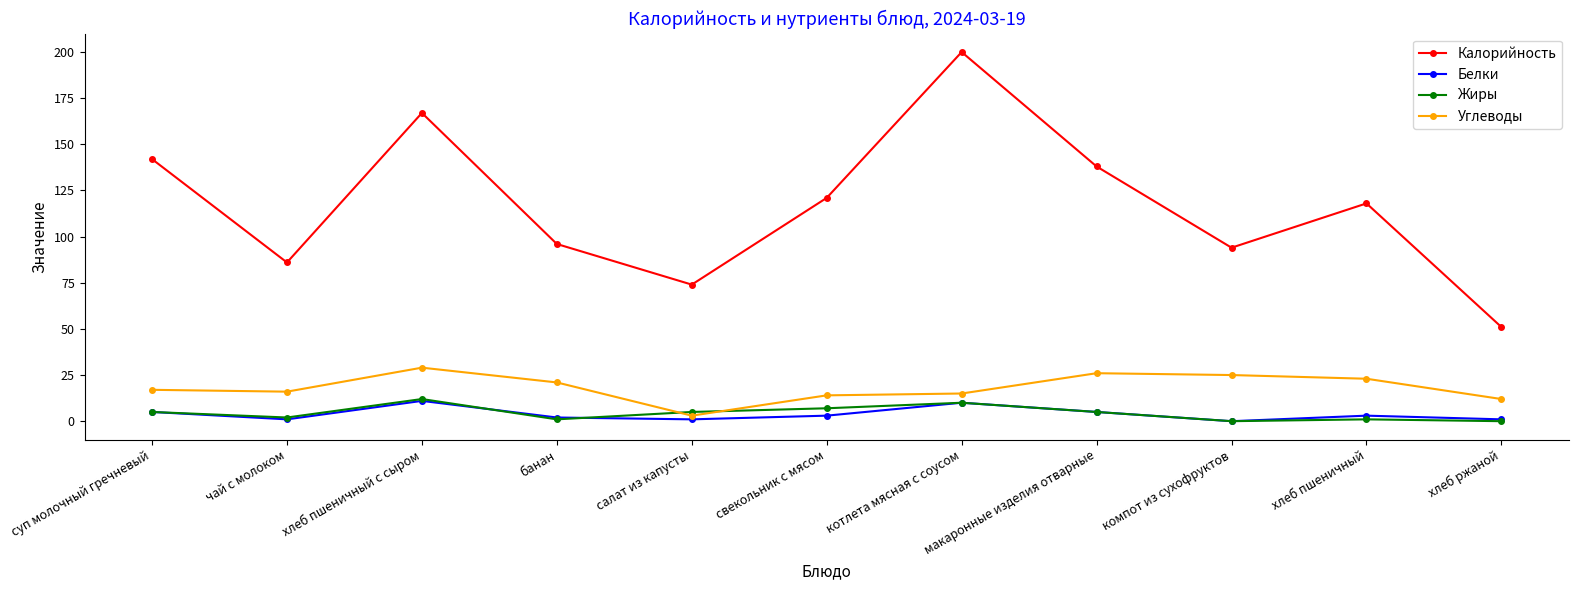

True or false: Углеводы has more than 1 points higher than both neighbors.

True